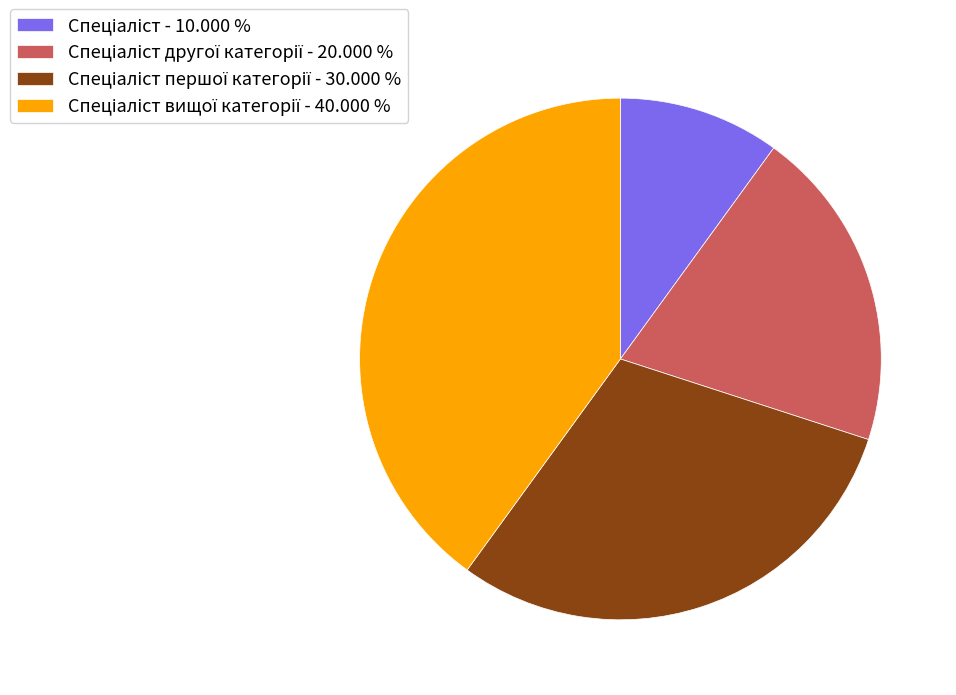

Is there a majority slice in this chart?

No